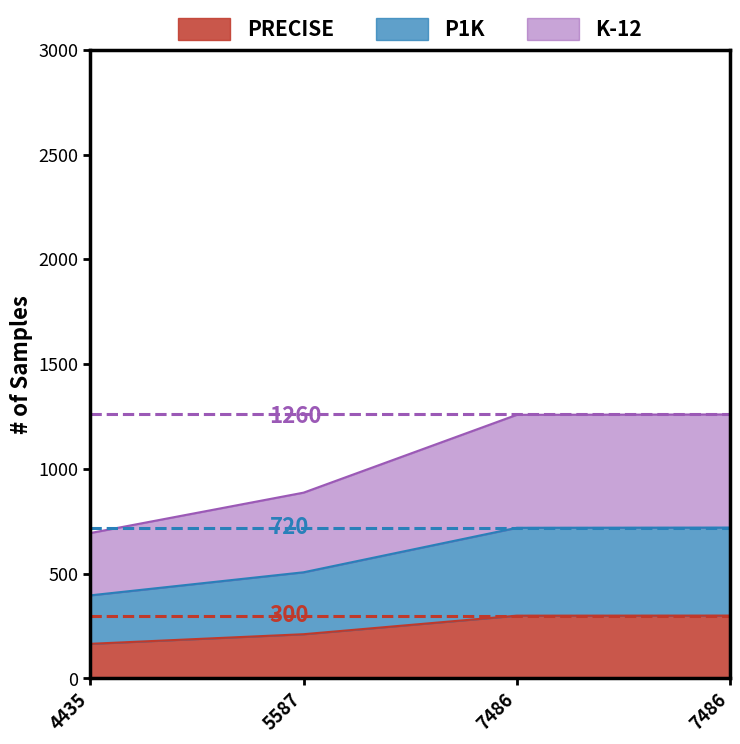

What is the lowest value of the P1K series?

396.5